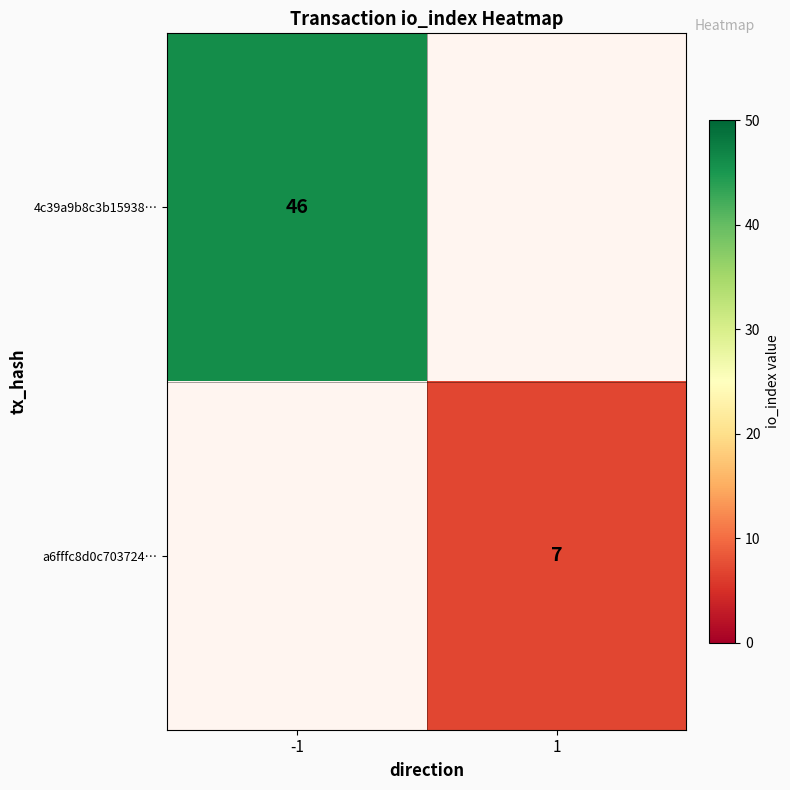

Is it true that a6fffc8d0c703724… equals 7 at 1?

True